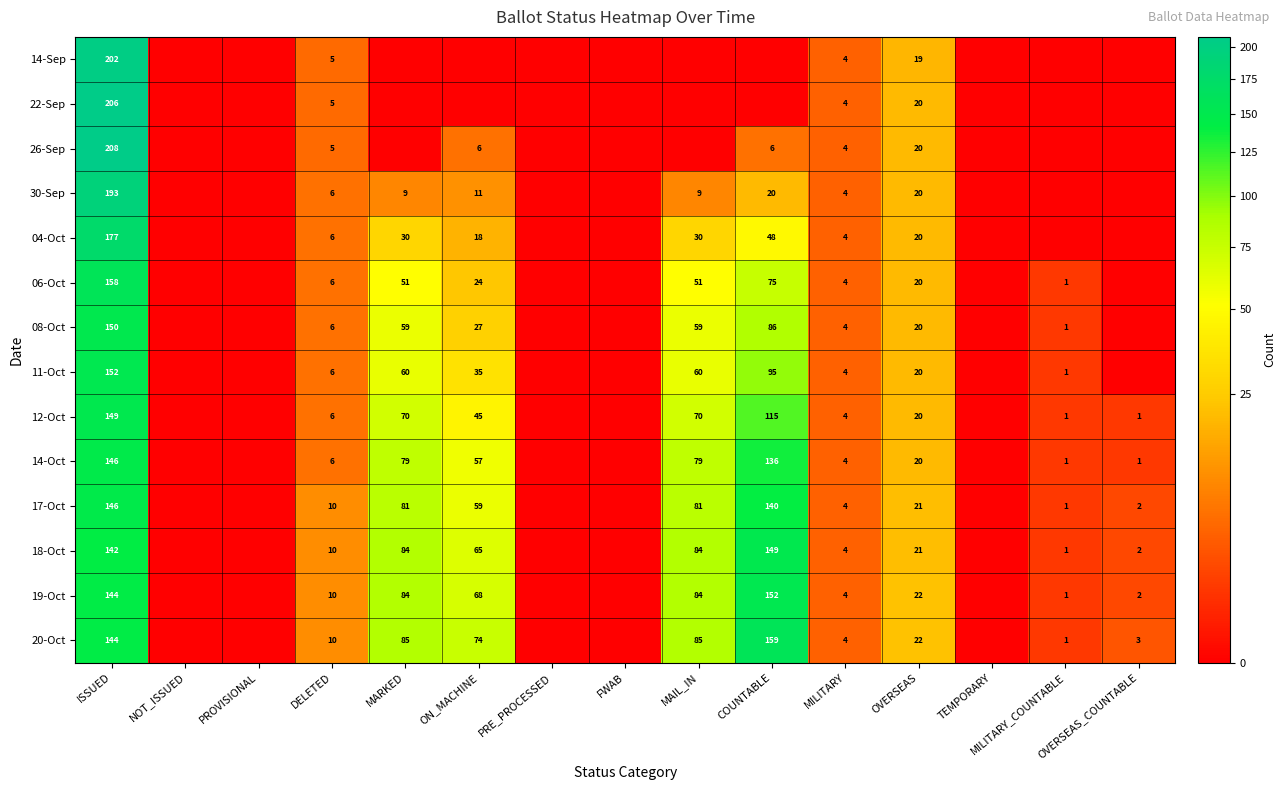

What is the spread (max minus min) of values at DELETED?

5